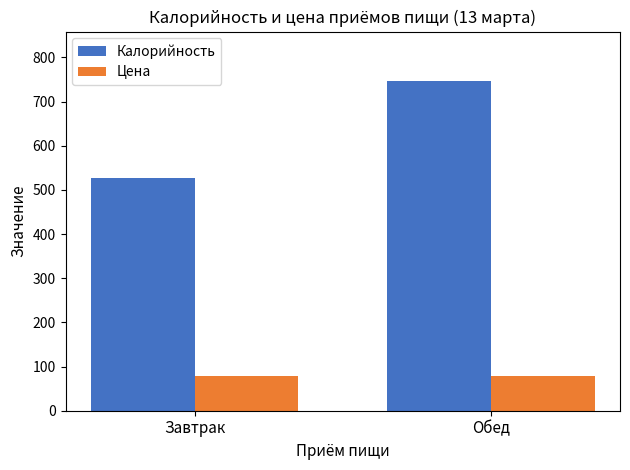

The value of Калорийность at Обед is 746.6. True or false?

True